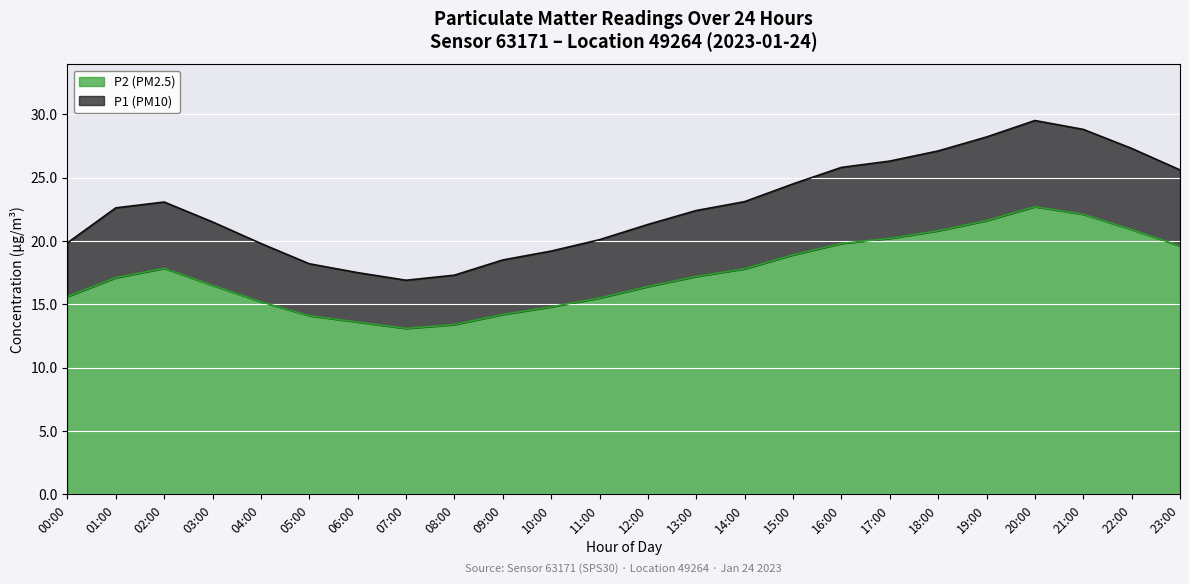

Does the chart display data point markers on the line(s)?

No